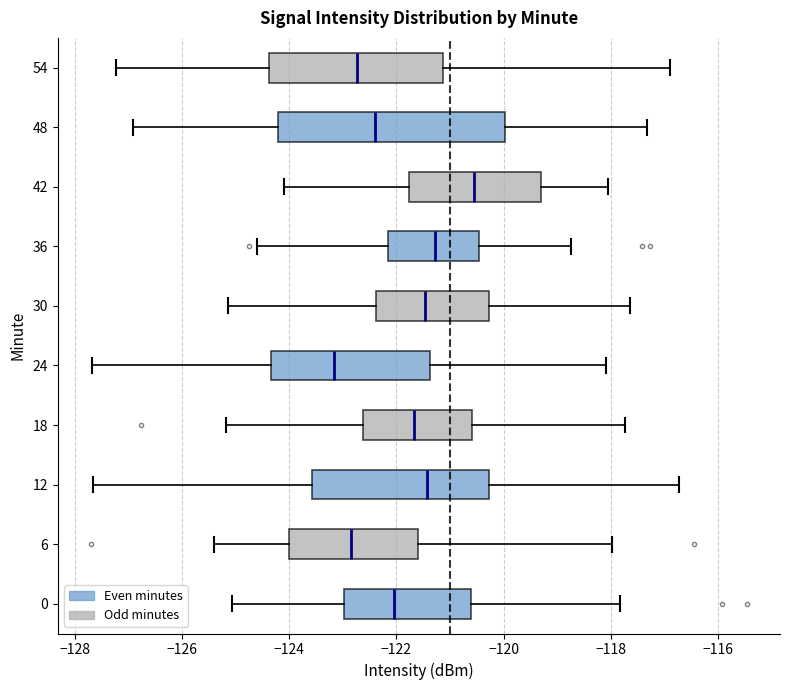

Comparing the boxes themselves (not the whiskers), which one is the widest?

48